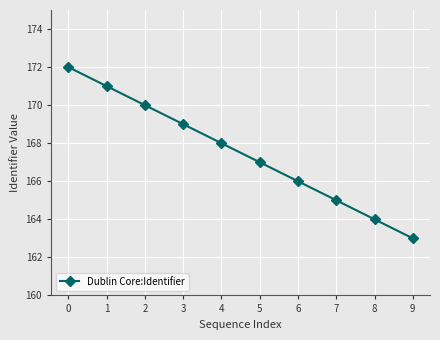

Reading left to right, transcribe all the data shown in this chart.

172	171	170	169	168	167	166	165	164	163